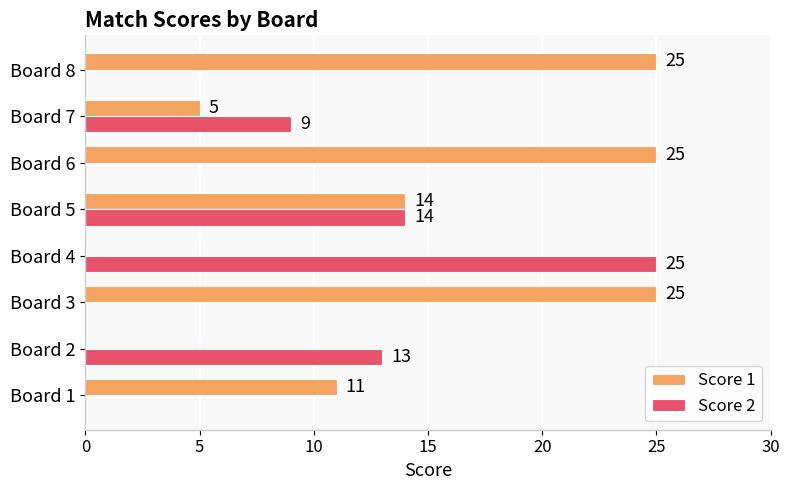

What is the sum of the Score 1 values at Board 4 and Board 7?

5